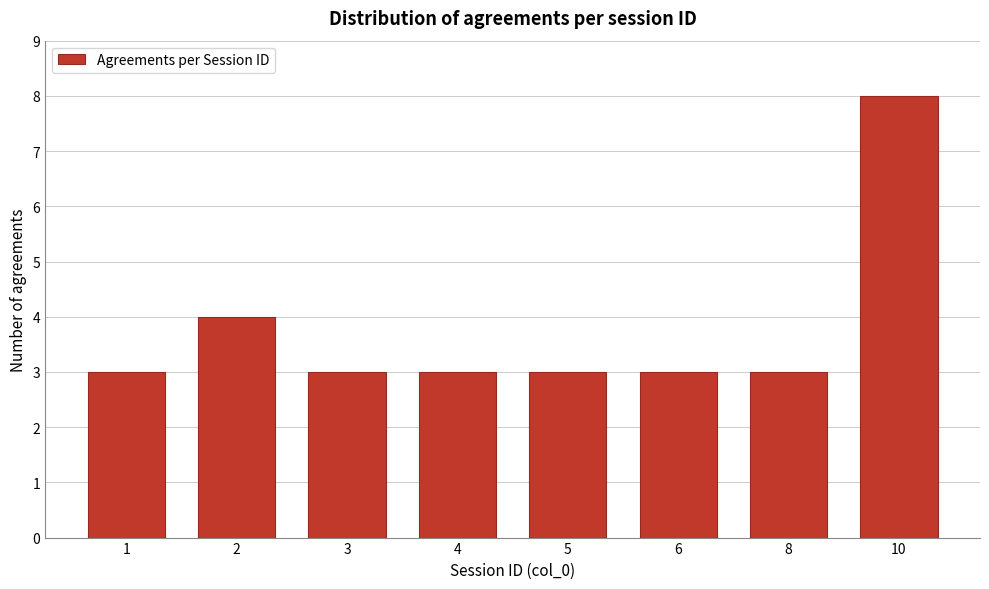

Reading left to right, list all the values displayed in this chart.

1=3	2=4	3=3	4=3	5=3	6=3	8=3	10=8